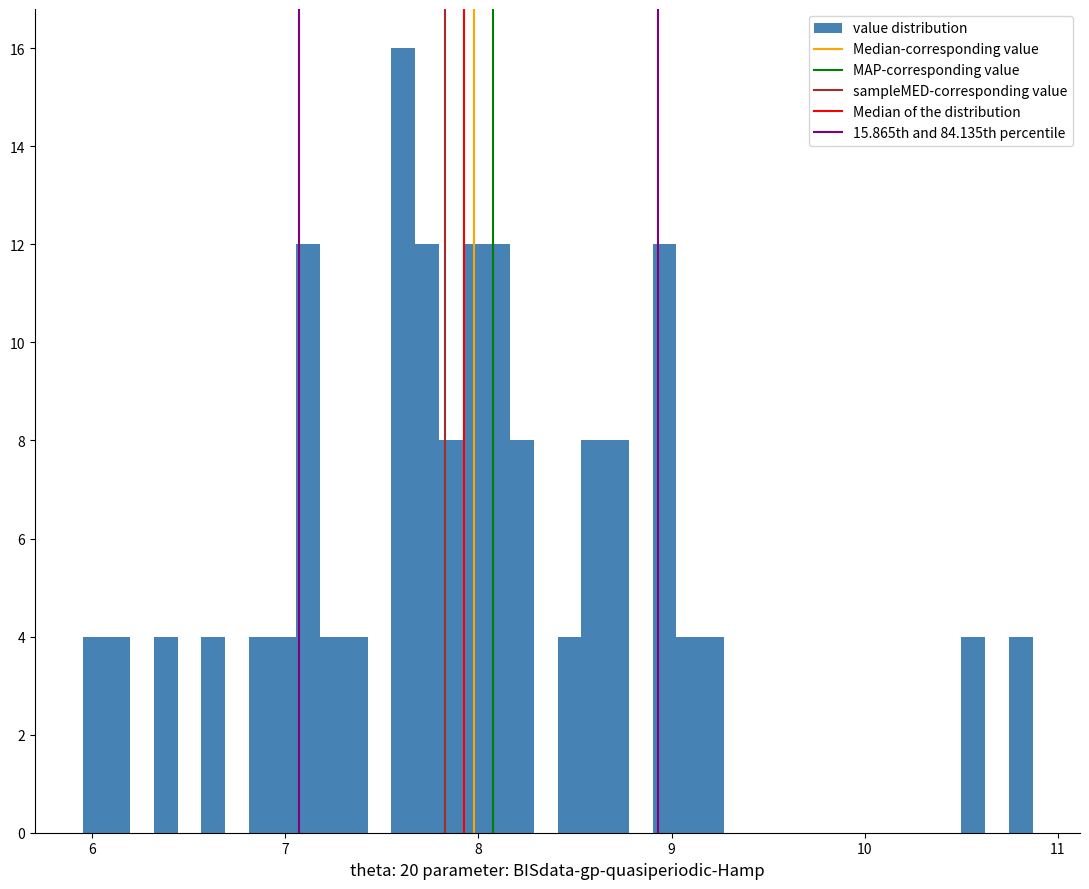

Read against the x-axis, roughly where is the centre of the tallest bar?

7.6